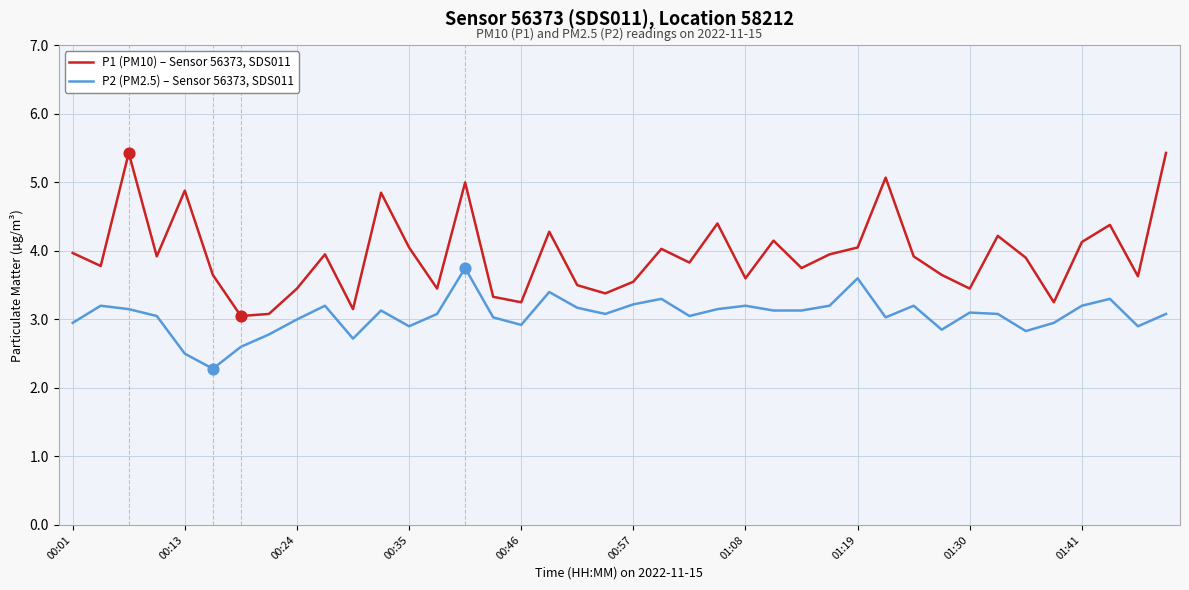

Which series has the largest total across all categories?

P1 (PM10) – Sensor 56373, SDS011